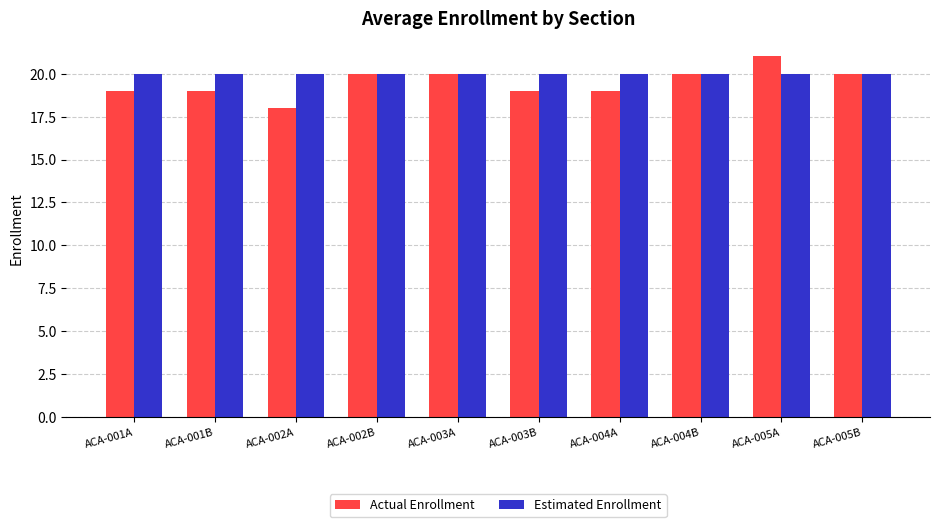

What is the value of the Estimated Enrollment bar at the 3rd from the left?

20